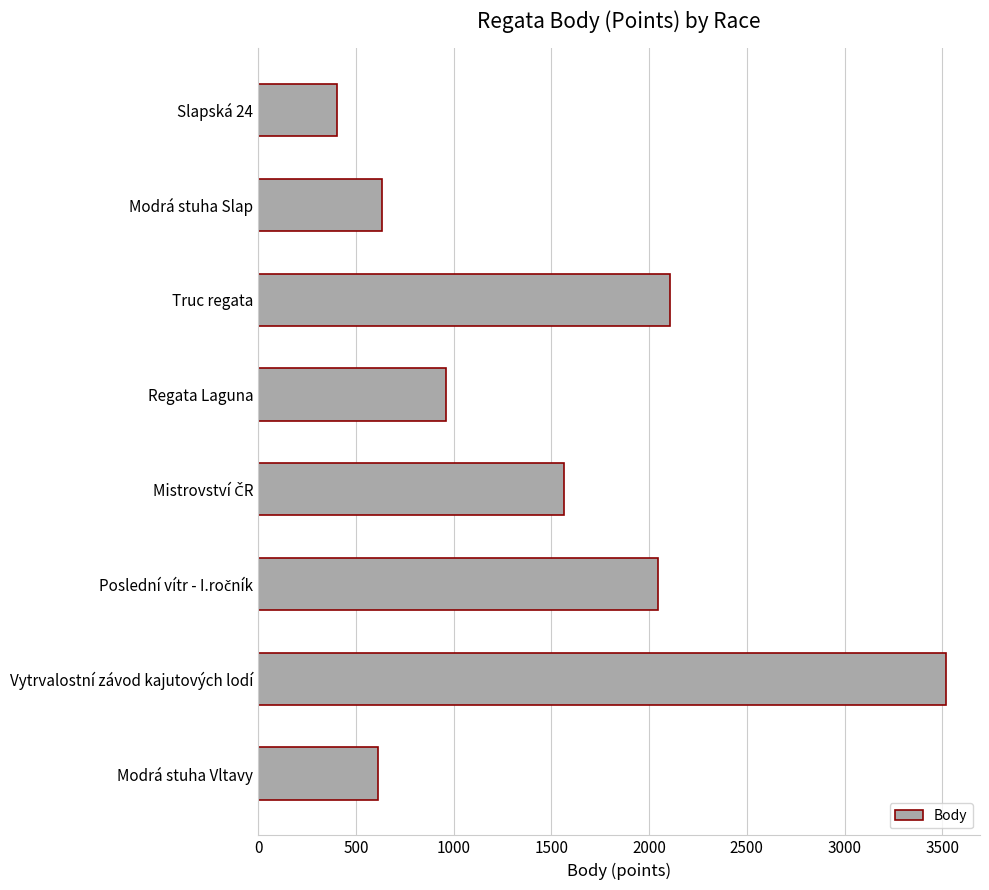

Which category has the lowest value across all series?

Slapská 24